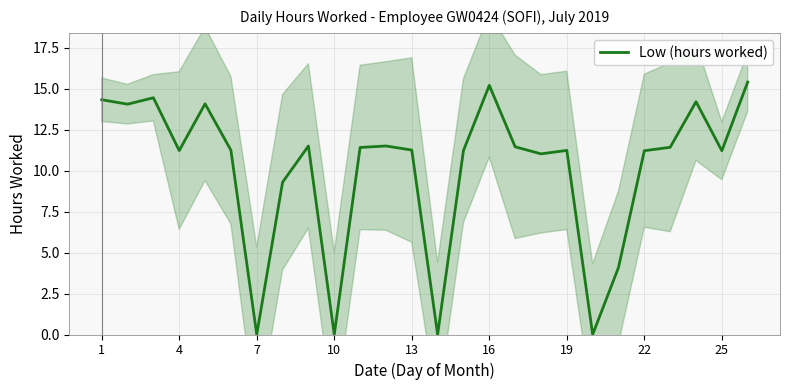

True or false: Low (hours worked) has a value of 6.8 at 19.

False